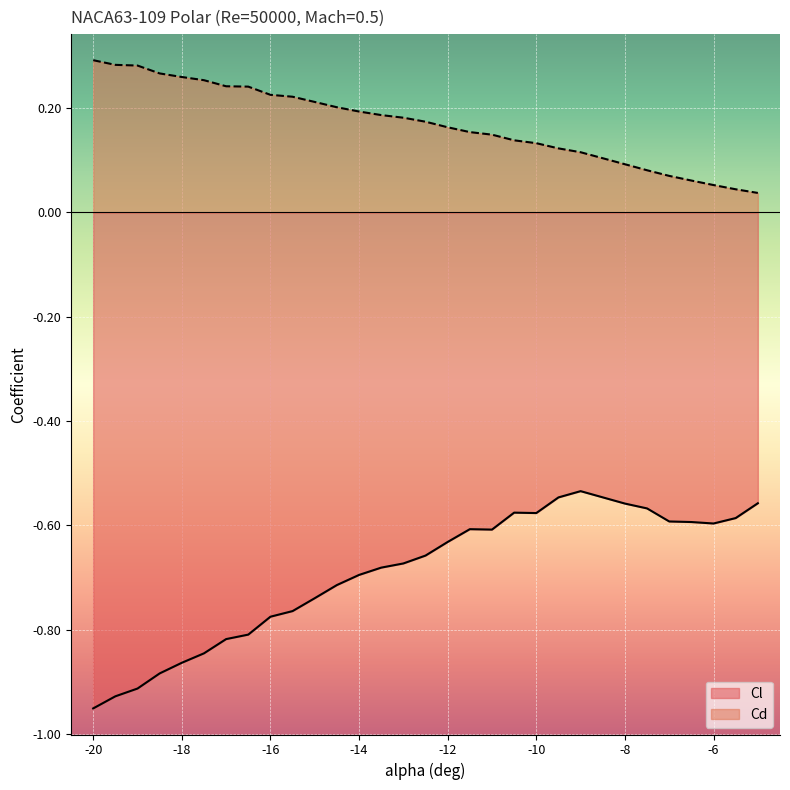

Which series has the largest total across all categories?

Cd